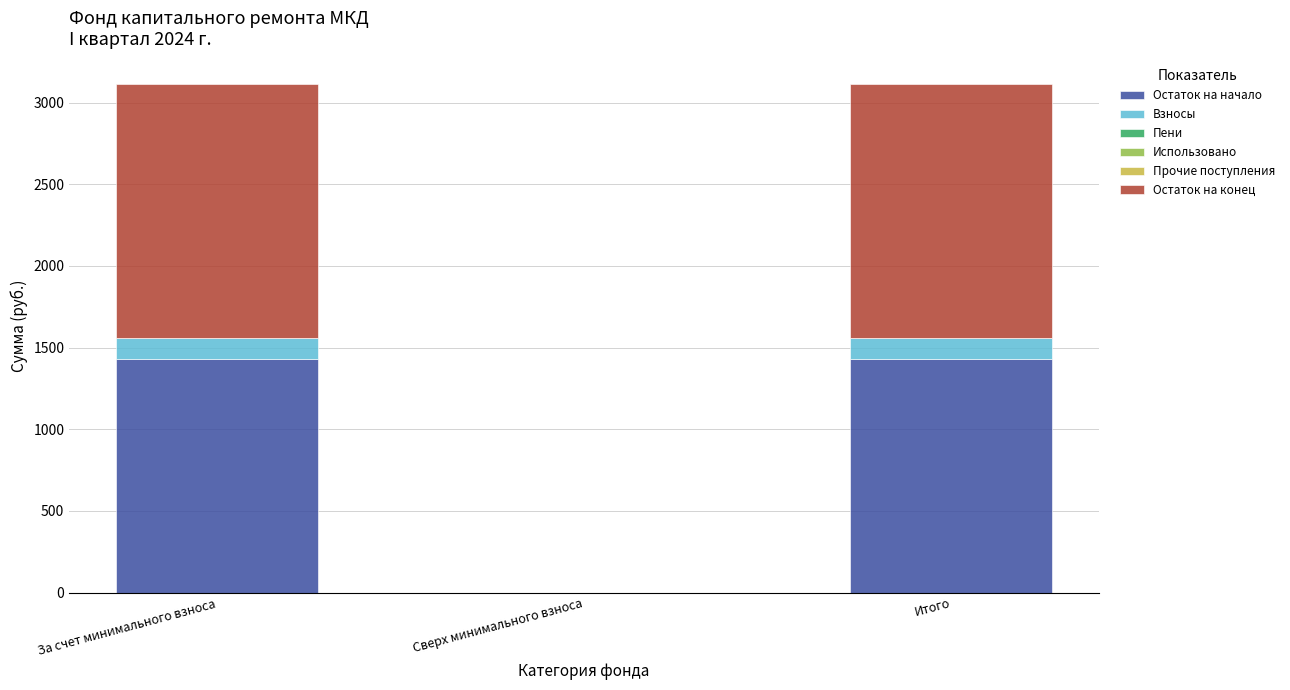

What is the maximum value for Остаток на начало?

1429.2